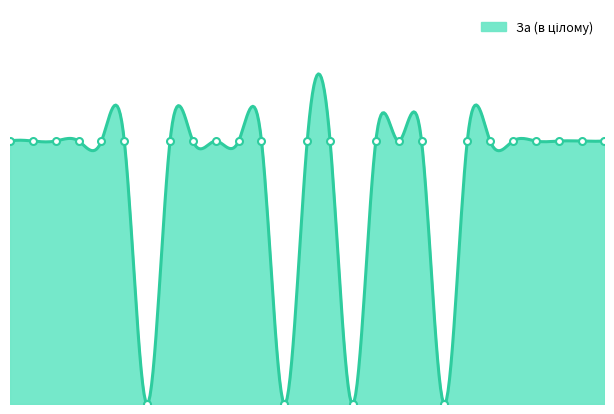

How many lines are shown in the chart?

1